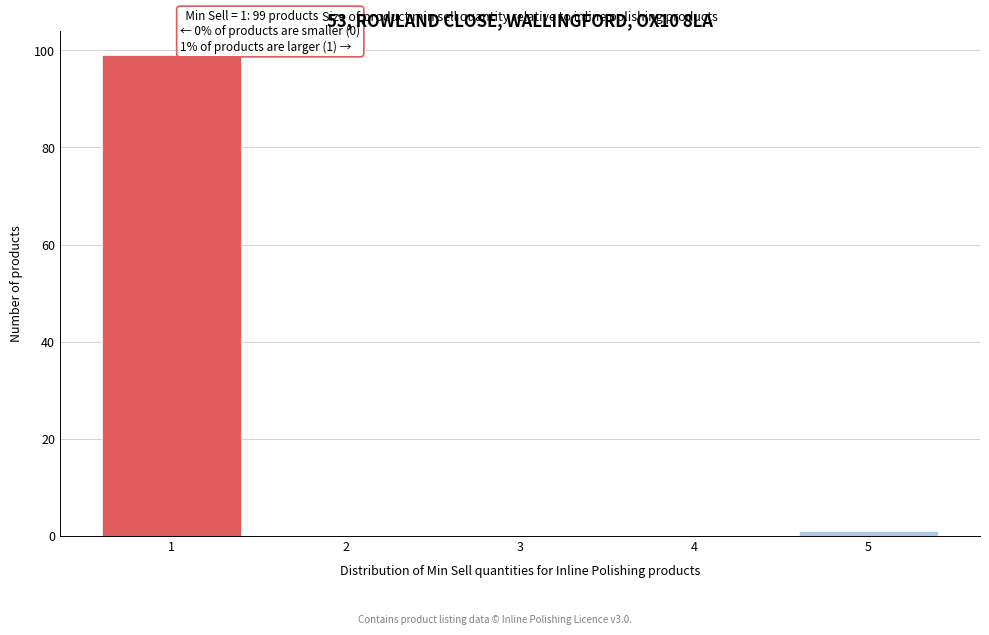

Over which range of the x-axis is the bar tallest?

0.5 to 1.5